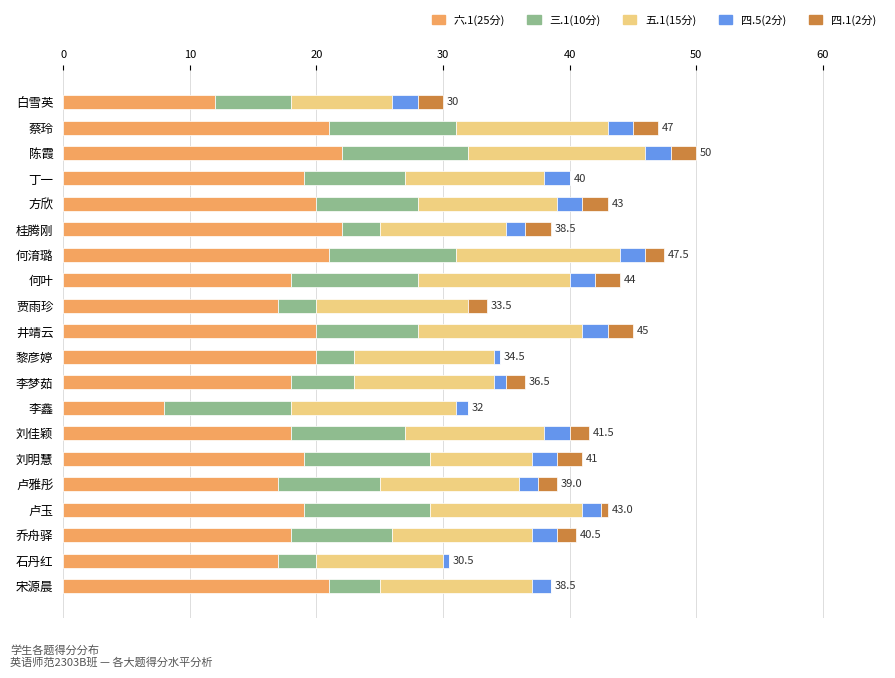

How many distinct data groups are displayed?

5